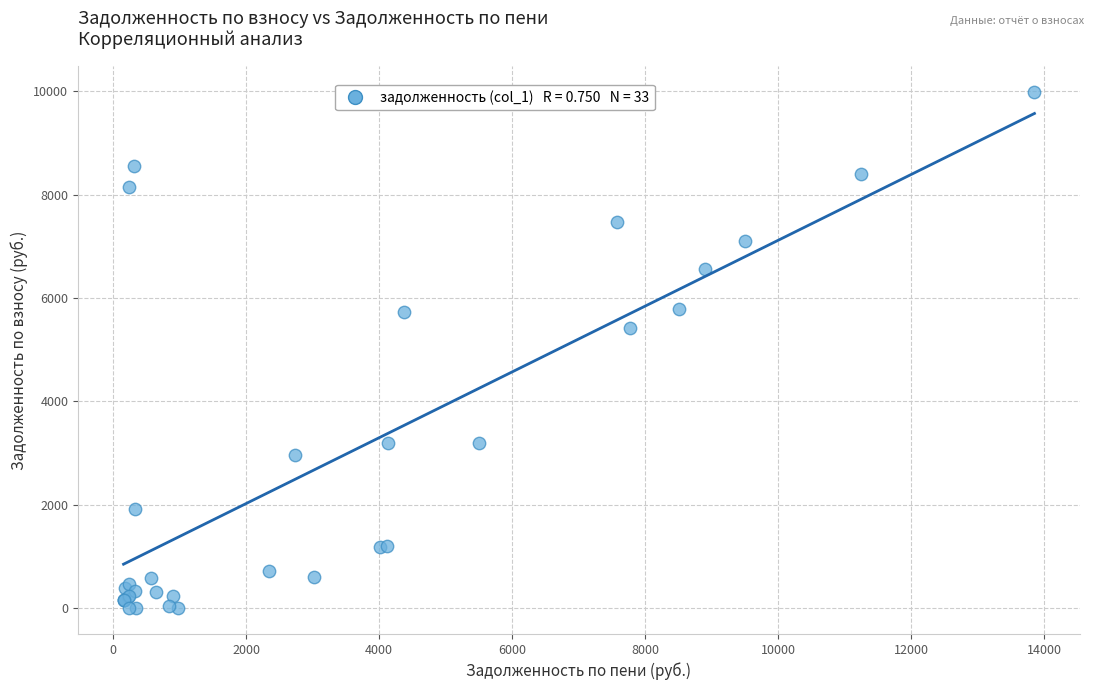

What Y value in the scatter plot is closest to 4993?

5429.2